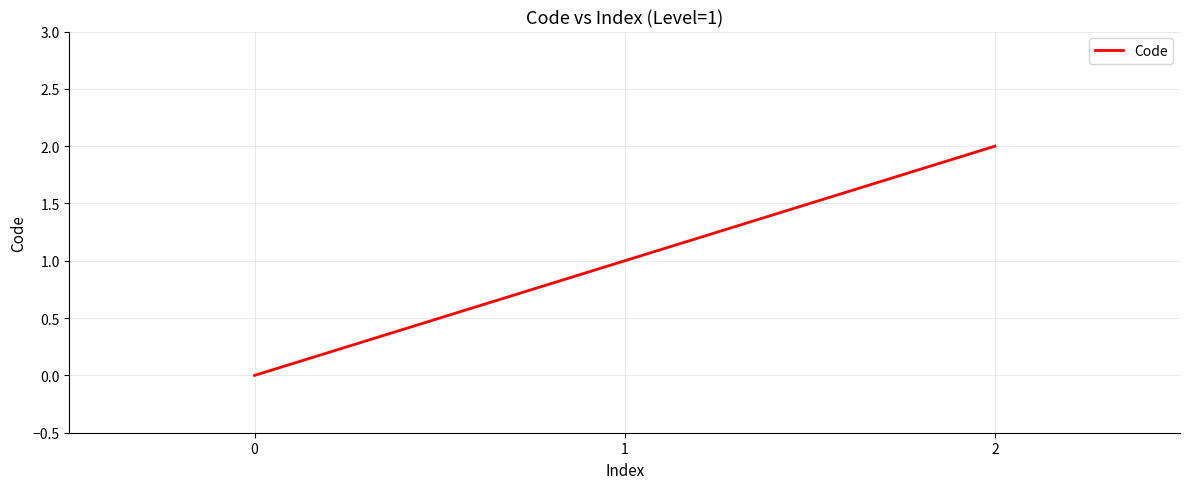

List the labels in order of value, smallest first.

0, 1, 2